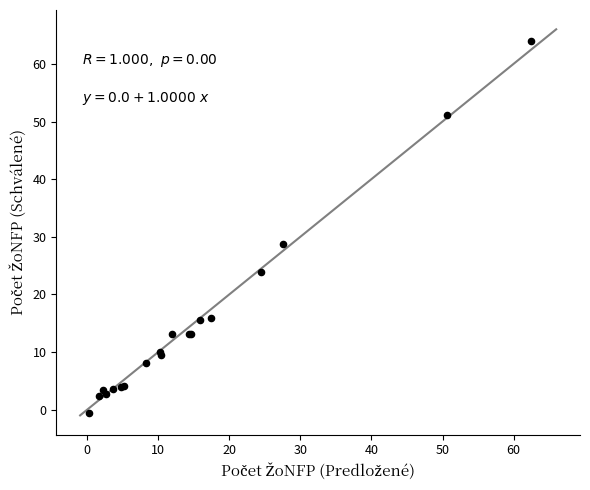

What Y value in the scatter plot is closest to 31?

28.7